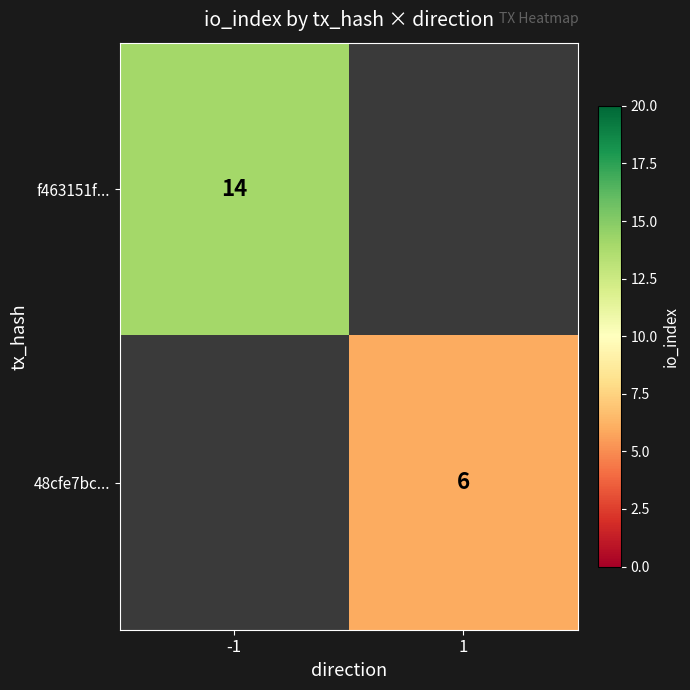

The value of f463151f... at -1 is 14. True or false?

True